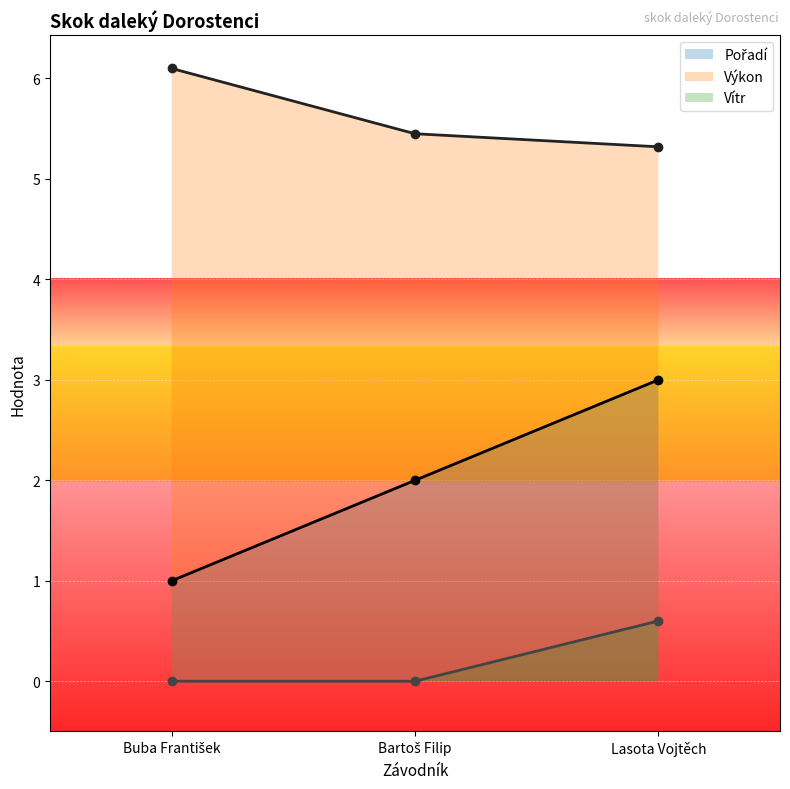

What is the difference between the highest and lowest values at Lasota Vojtěch?

4.7